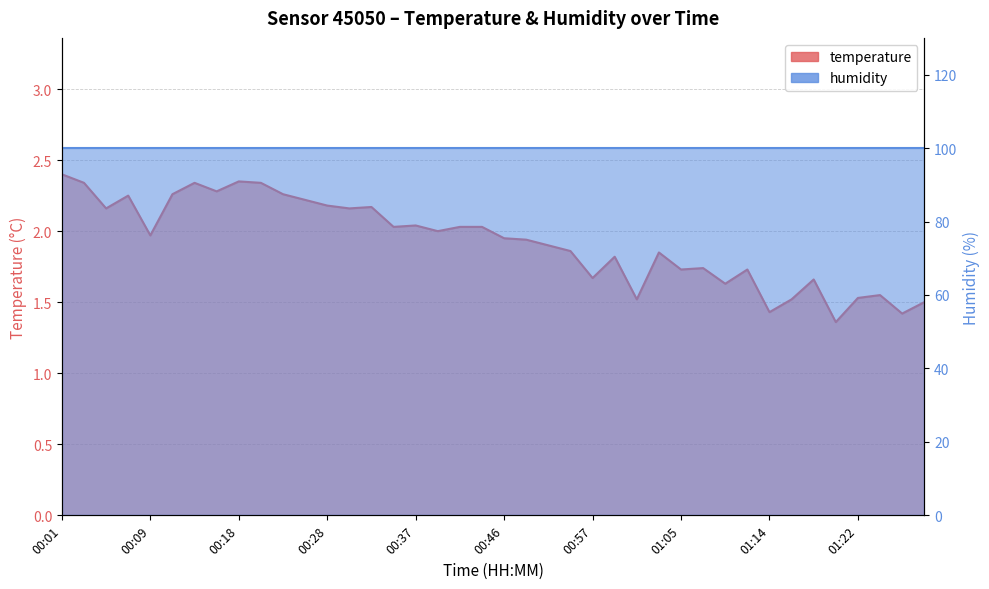

What is the label of the 20th point from the right?

00:46